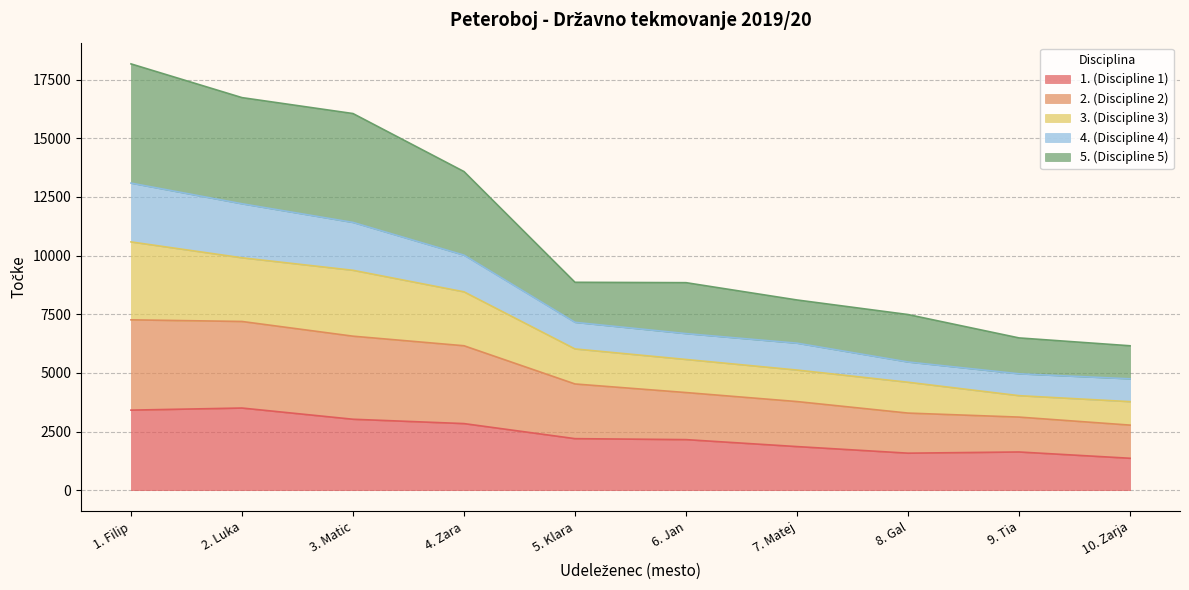

What is the lowest value of the 1. (Discipline 1) series?

1359